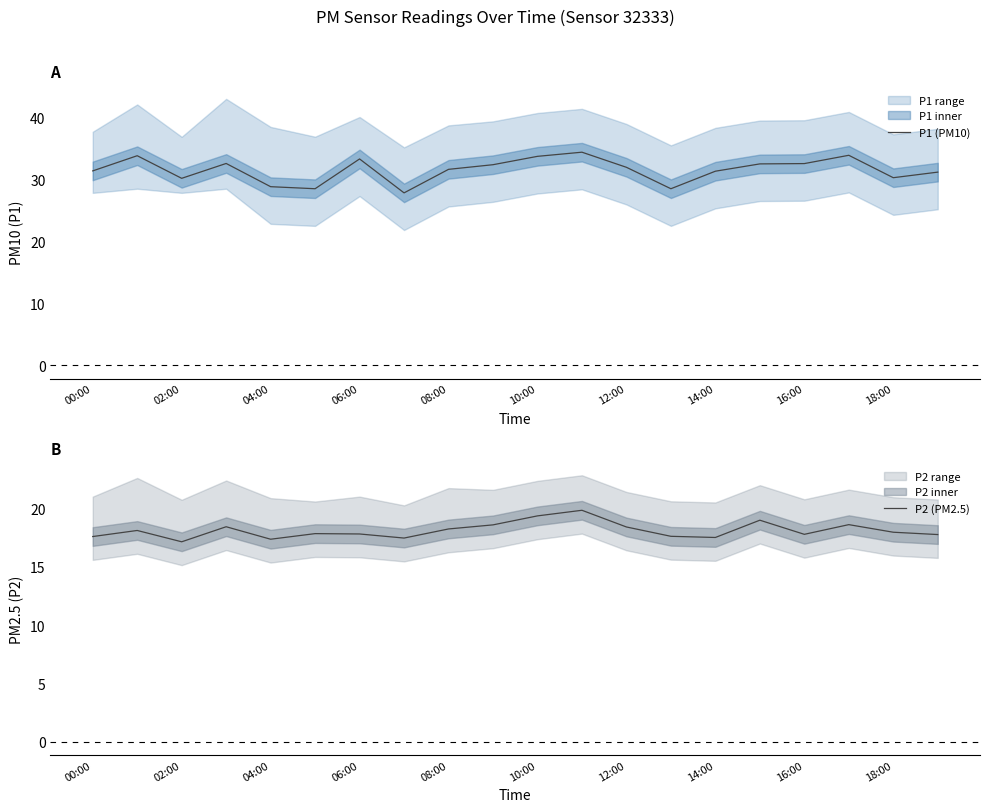

The P1 (PM10) series shows 30.3 at 18:00. True or false?

True